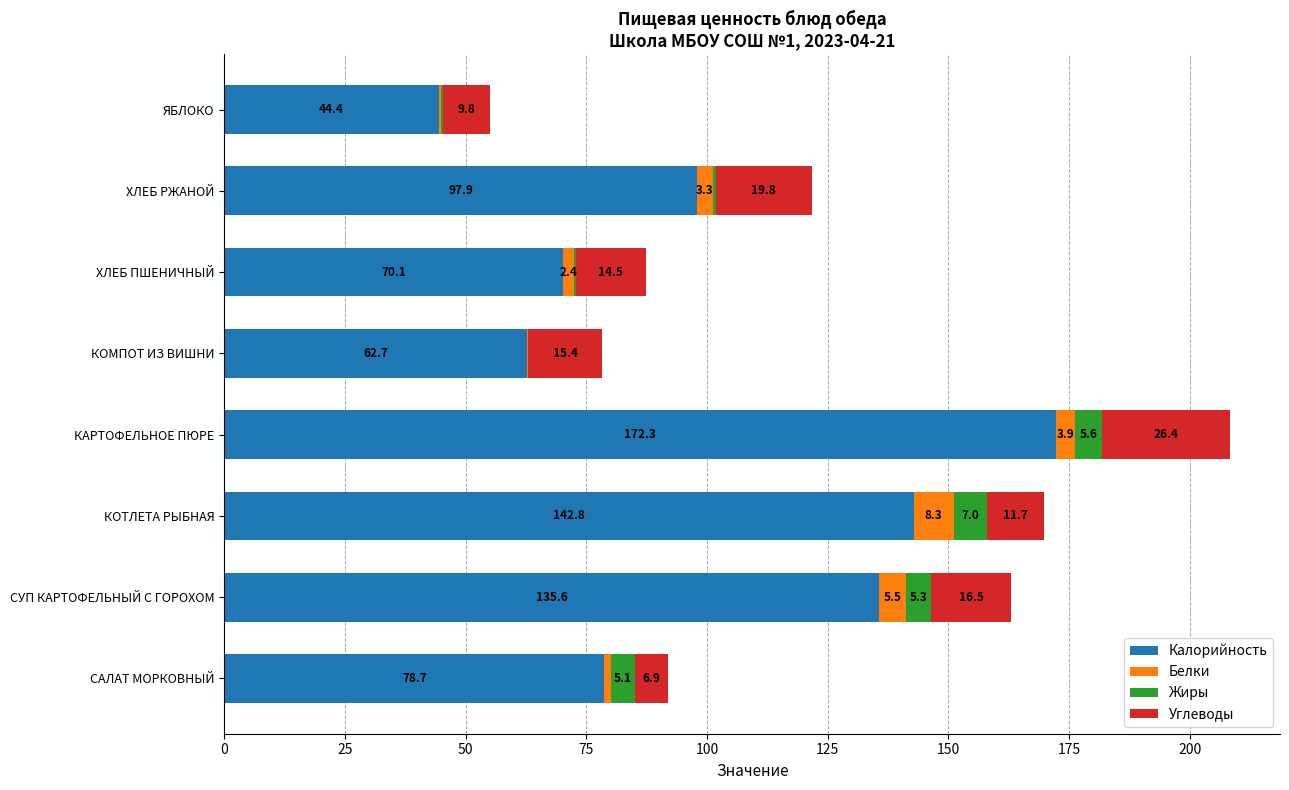

How many data points does each series have?

8